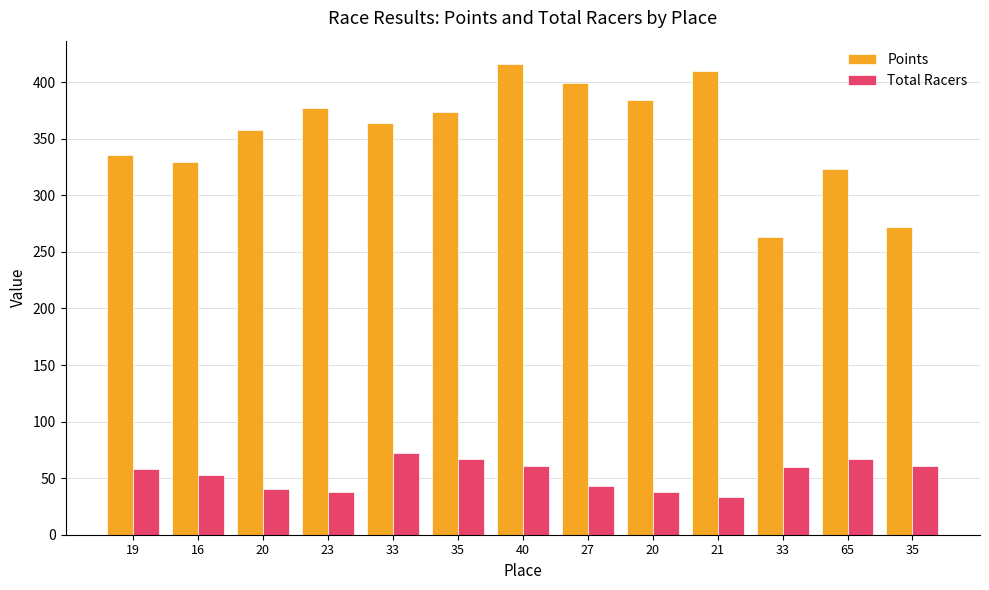

What is the label of the 9th bar from the left?

20